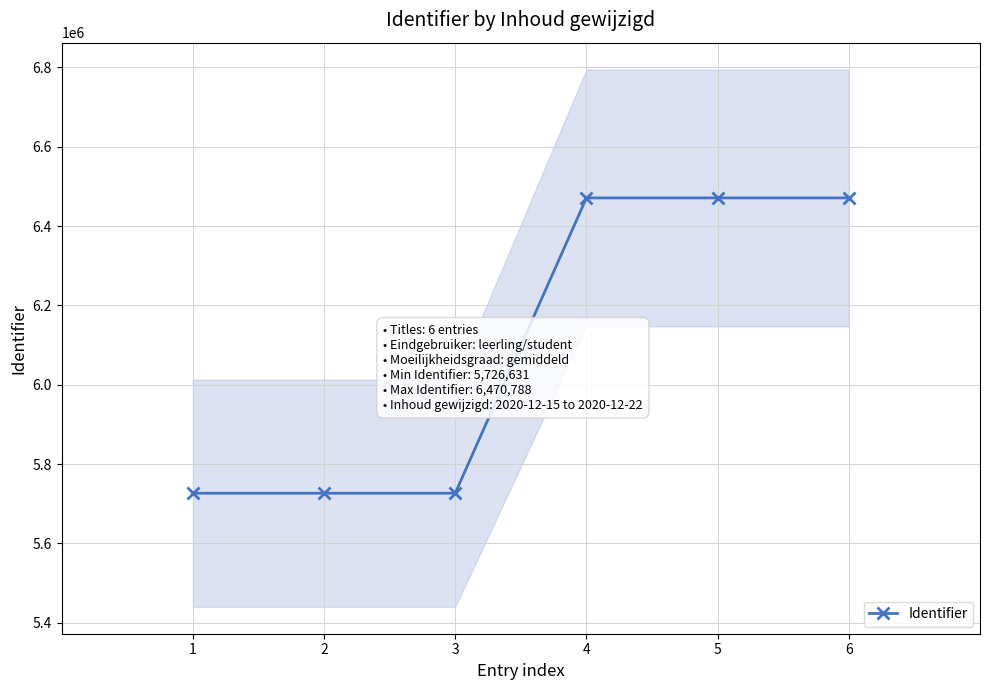

Reading left to right, transcribe all the data shown in this chart.

5726631	5726632	5726634	6470775	6470784	6470788